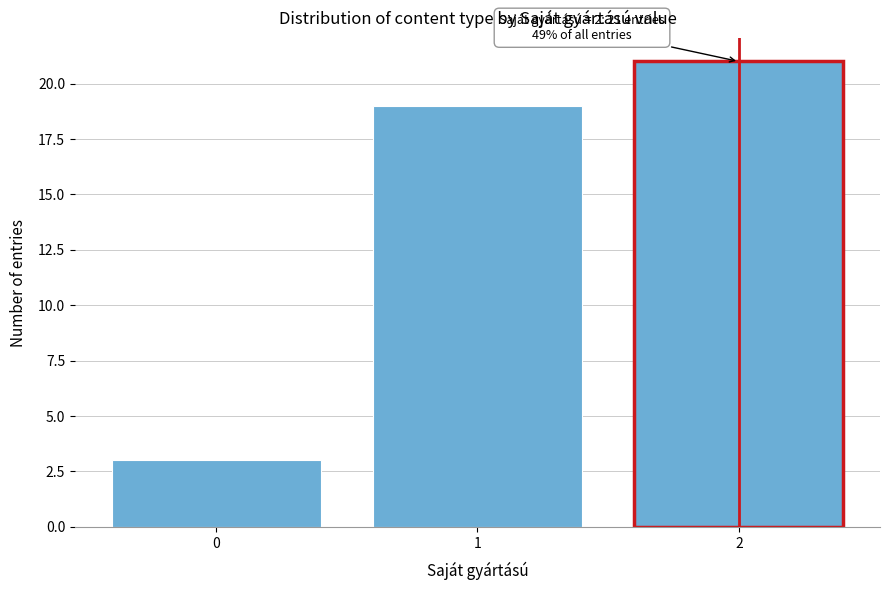

Reading left to right, extract all data points from this chart.

3	19	21